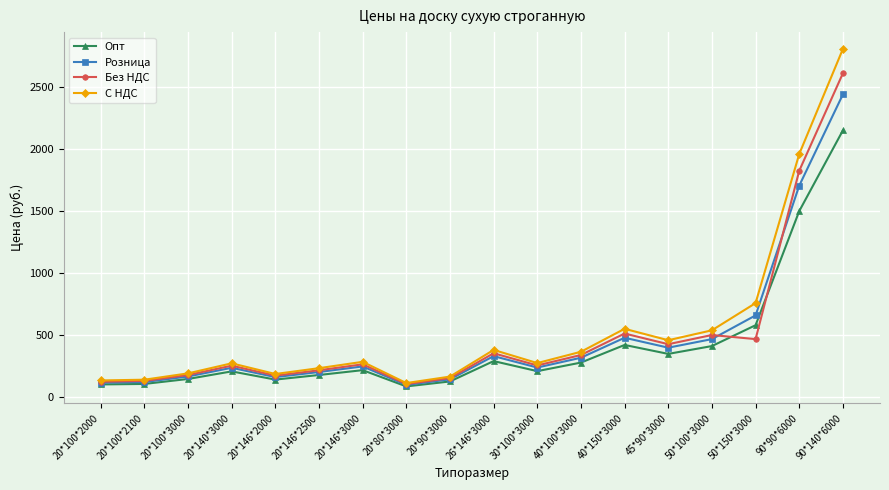

What position from the right is 20*100*2000?

18